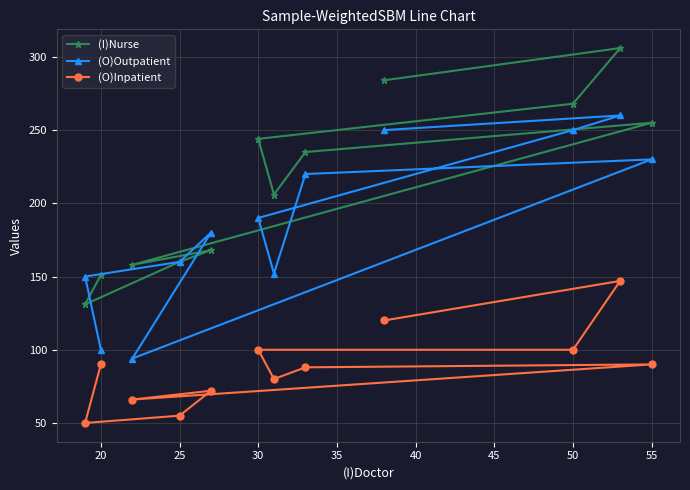

Rank the series by their maximum value, from highest to lowest.

(I)Nurse, (O)Outpatient, (O)Inpatient